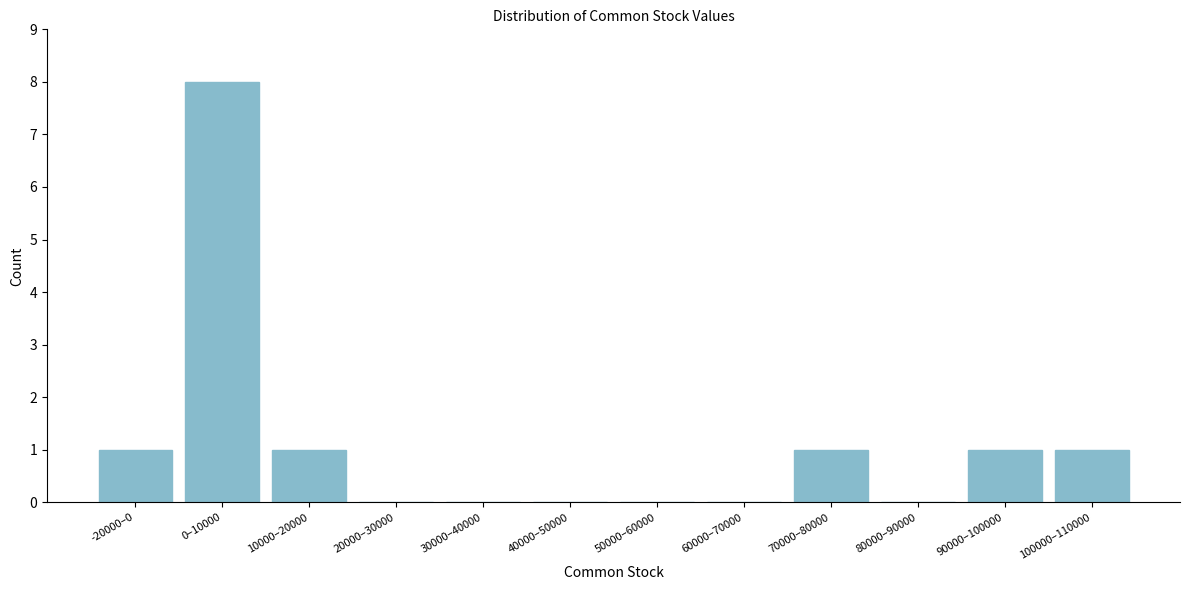

Reading left to right, extract all data points from this chart.

-20000–0=1	0–10000=8	10000–20000=1	20000–30000=0	30000–40000=0	40000–50000=0	50000–60000=0	60000–70000=0	70000–80000=1	80000–90000=0	90000–100000=1	100000–110000=1